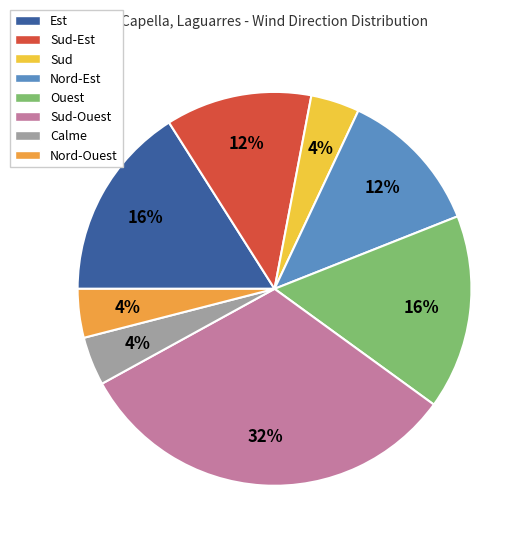

Is there a majority slice in this chart?

No